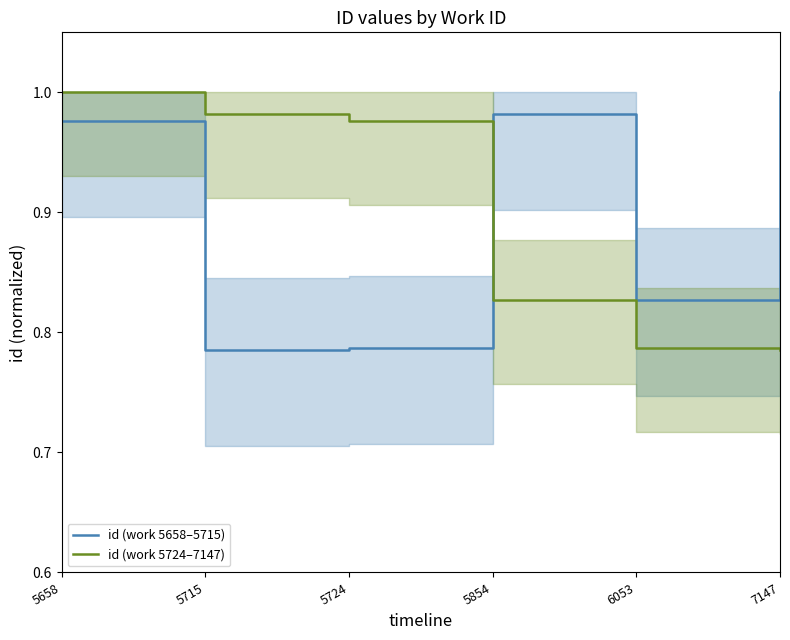

What is the difference between the maximum and second lowest values in the id (work 5658–5715) series?

0.2